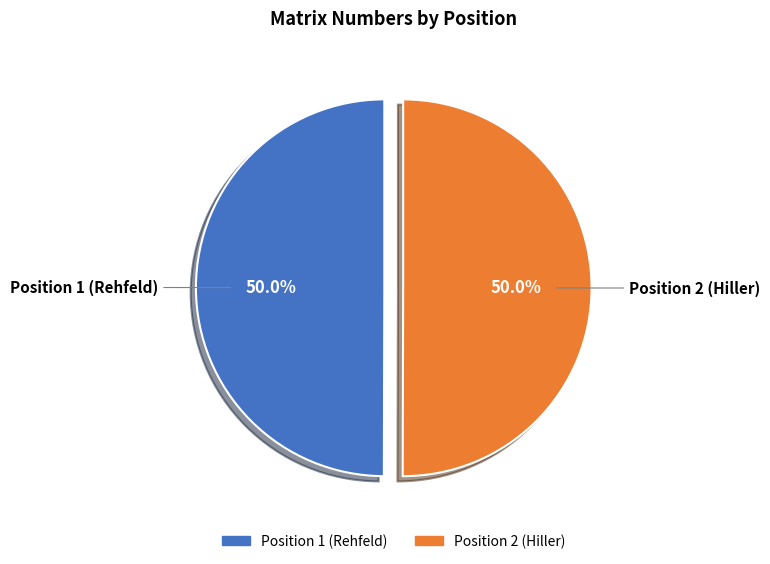

How much of the chart is everything except Position 2 (Hiller)?

50.0%